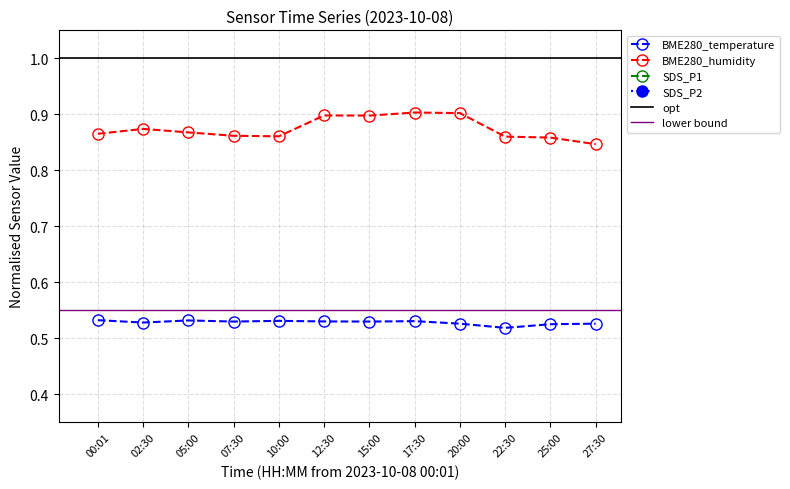

What is the total value across all series at 02:30?

1.6